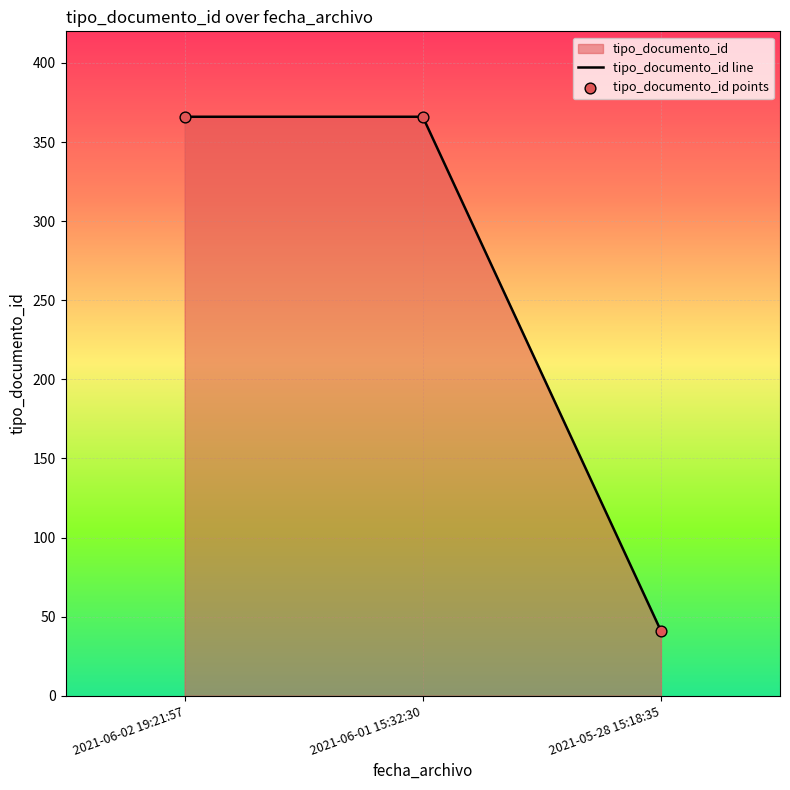

Which has a higher value, 2021-05-28 15:18:35 or 2021-06-01 15:32:30?

2021-06-01 15:32:30